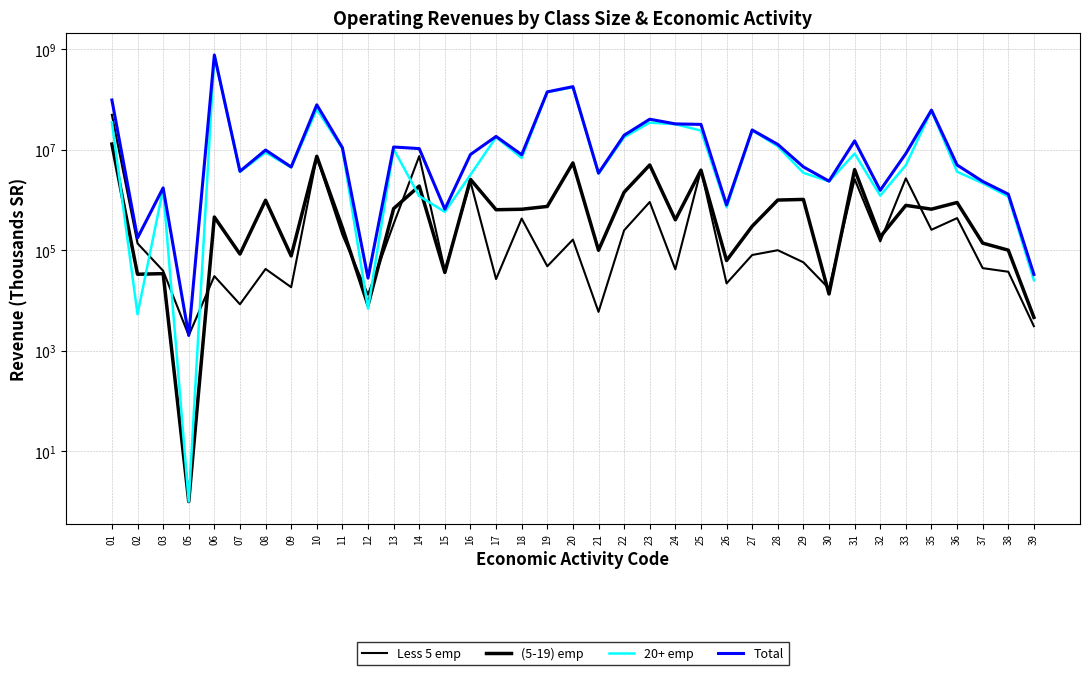

List the series in order of their peak value, highest first.

Total, 20+ emp, Less 5 emp, (5-19) emp